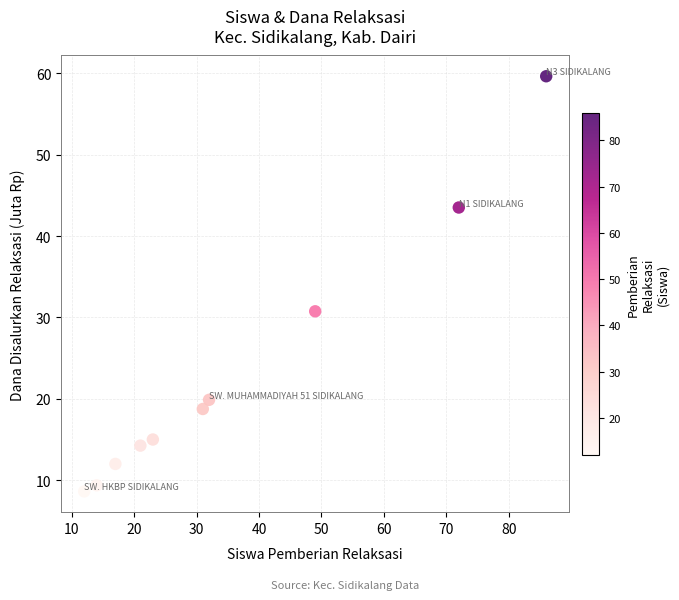

What is the range of X values (max minus min)?

74.0